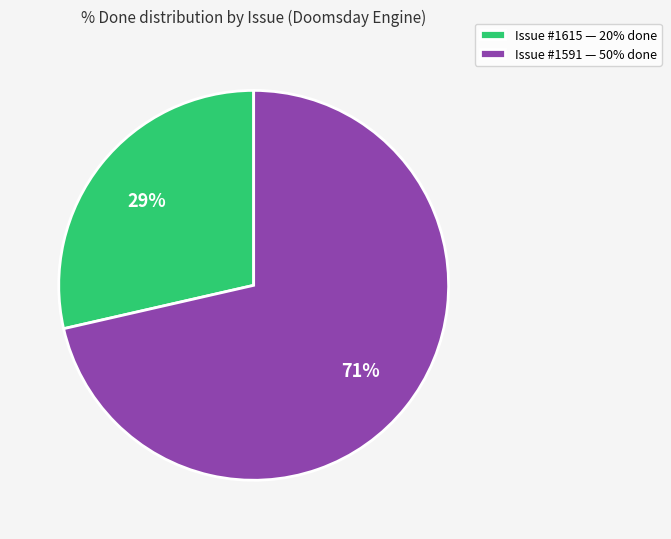

What percentage is the Issue #1615 — 20% done slice, to the nearest percent?

29%